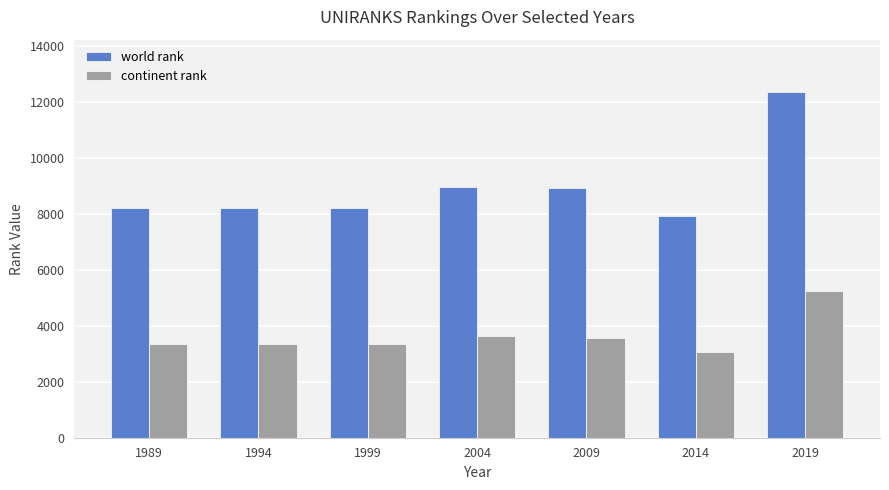

What is the spread (max minus min) of values at 1999?

4878